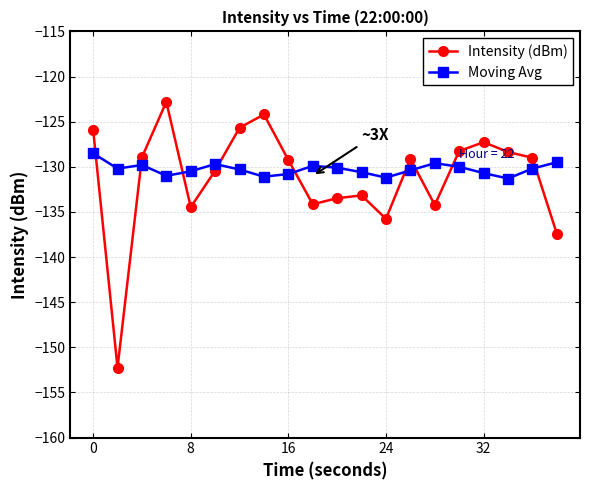

What is the maximum value shown in the chart?

-122.8